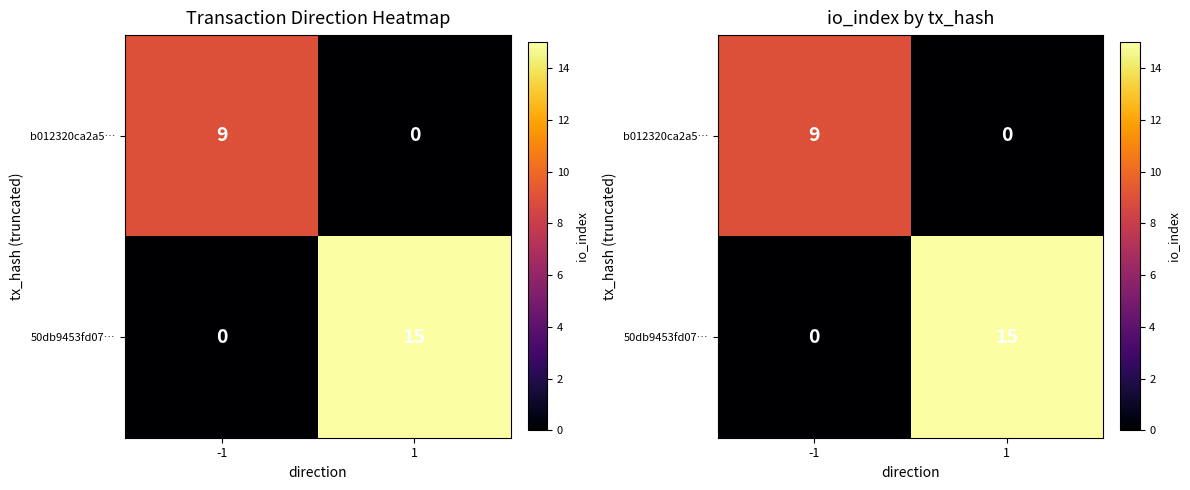

At which category is the sum across all series the highest?

1